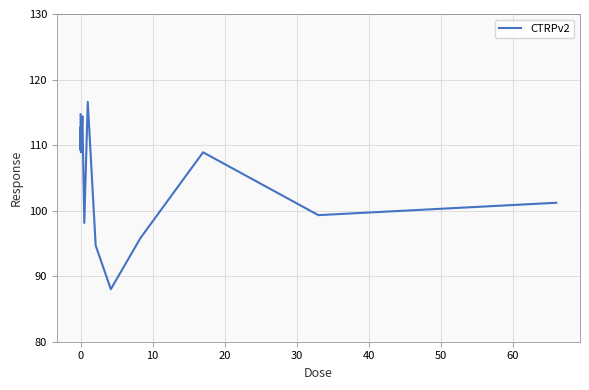

What is the greatest value displayed?

116.6